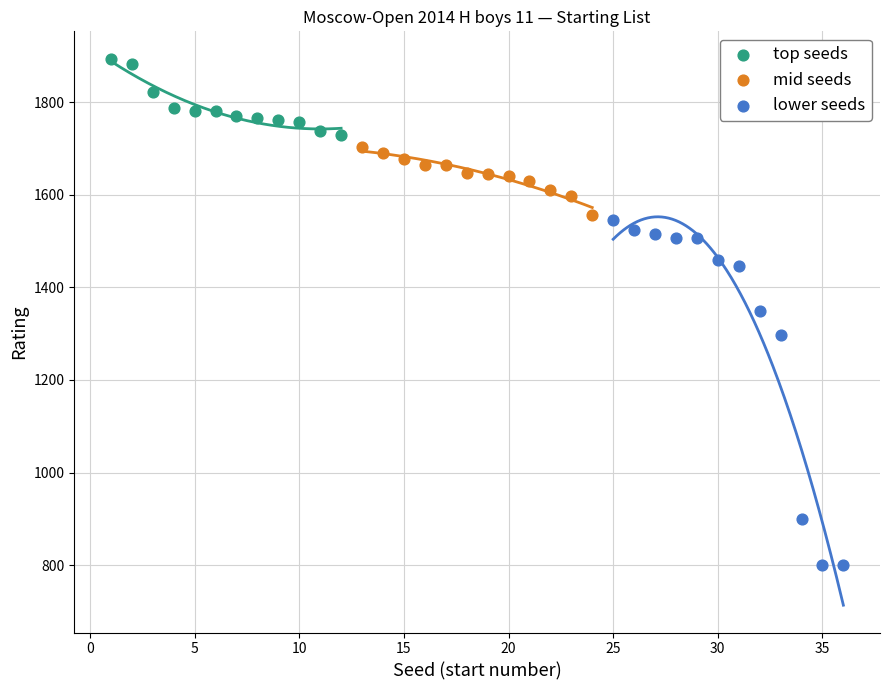

What are all the series names shown in the legend?

top seeds, mid seeds, lower seeds